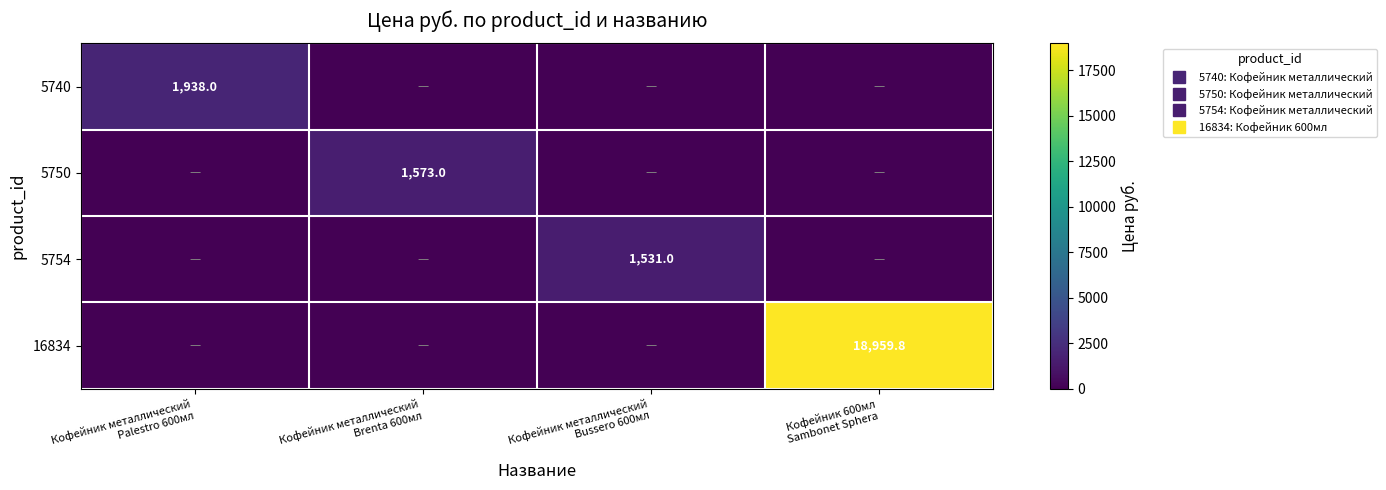

What is the average value of the 5754 series?

382.8